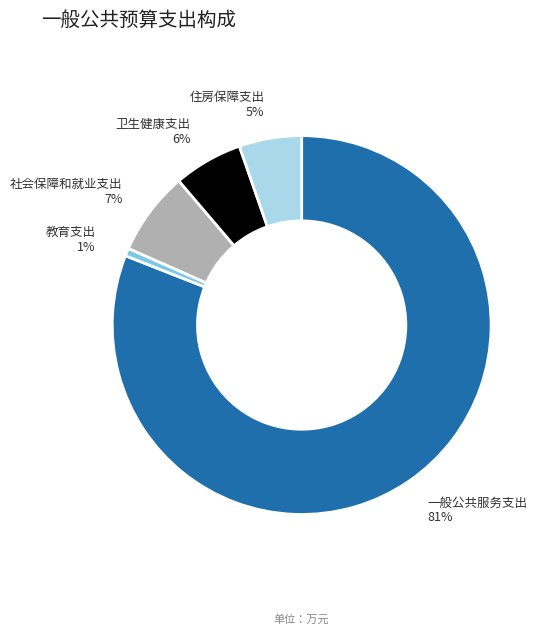

To the nearest percent, what is the combined percentage of 卫生健康支出 and 一般公共服务支出?

87%